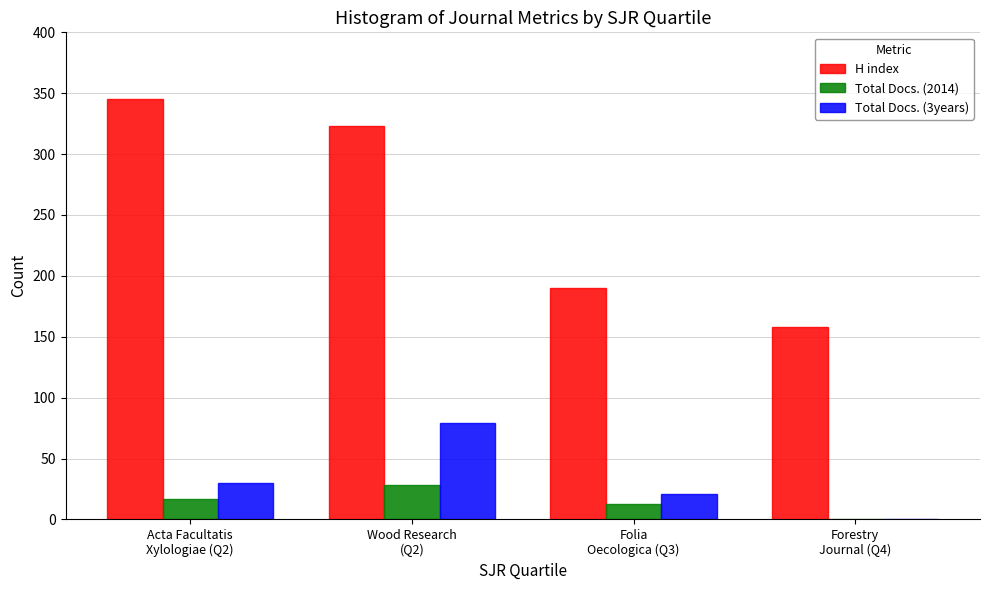

Does the chart contain stacked bars?

No